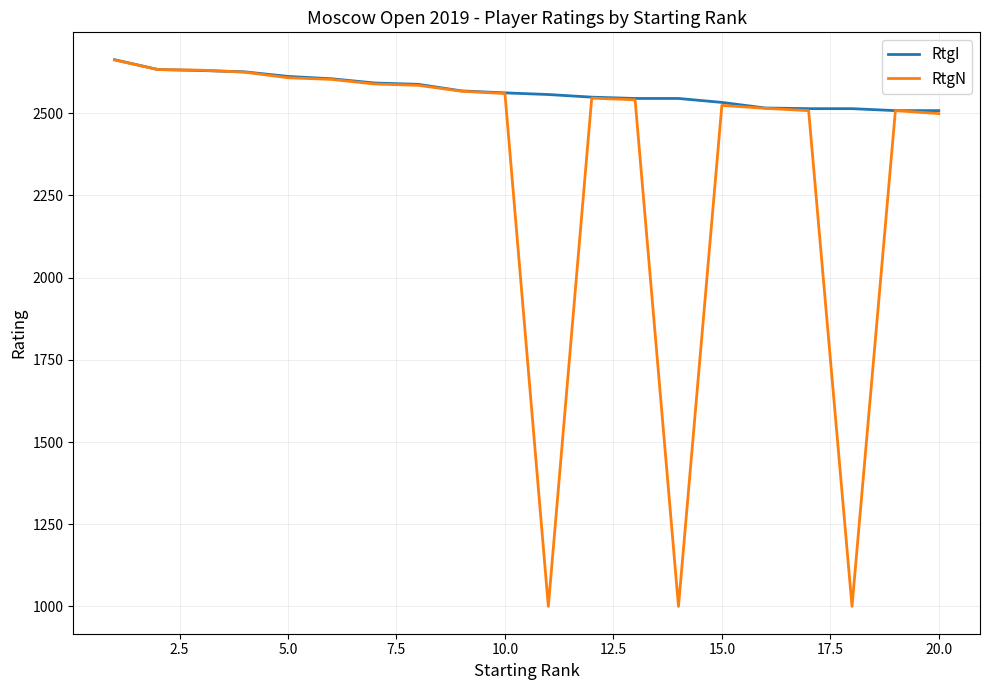

What is the lowest value of the RtgN series?

1000